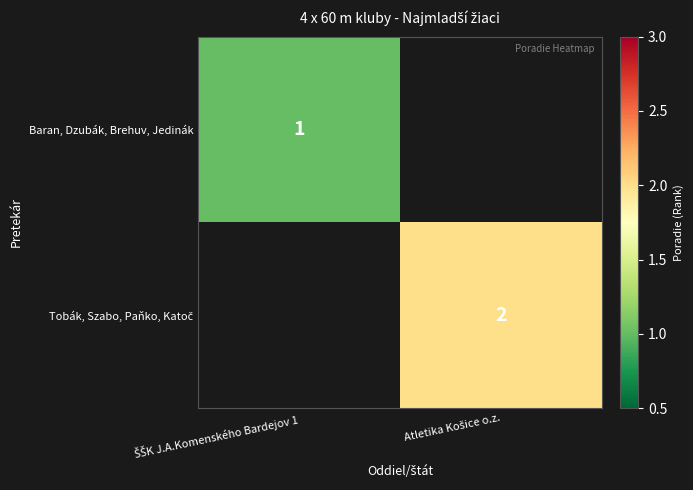

What is the smallest value displayed?

1.0